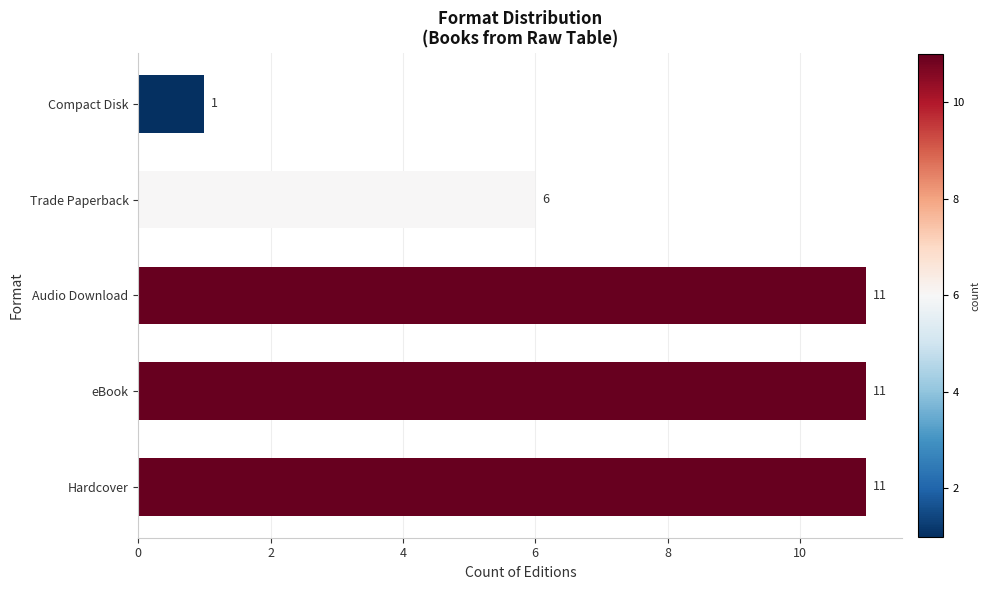

How many bars are there in total?

5